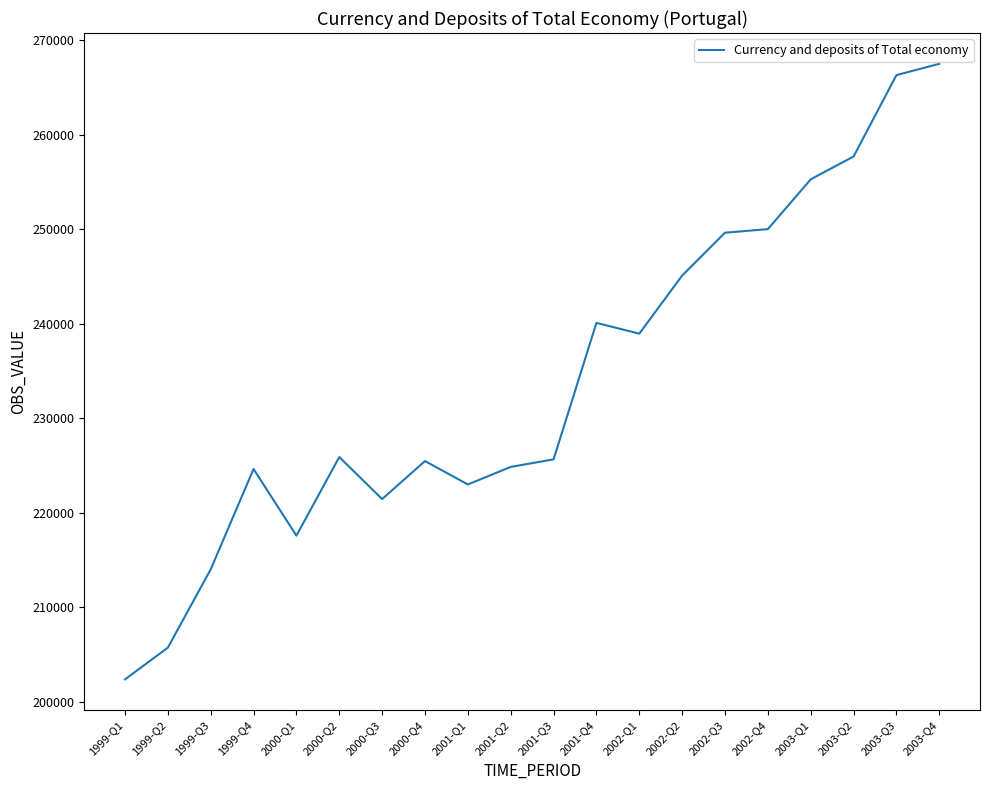

At which category does the data reach its first local peak?

1999-Q4